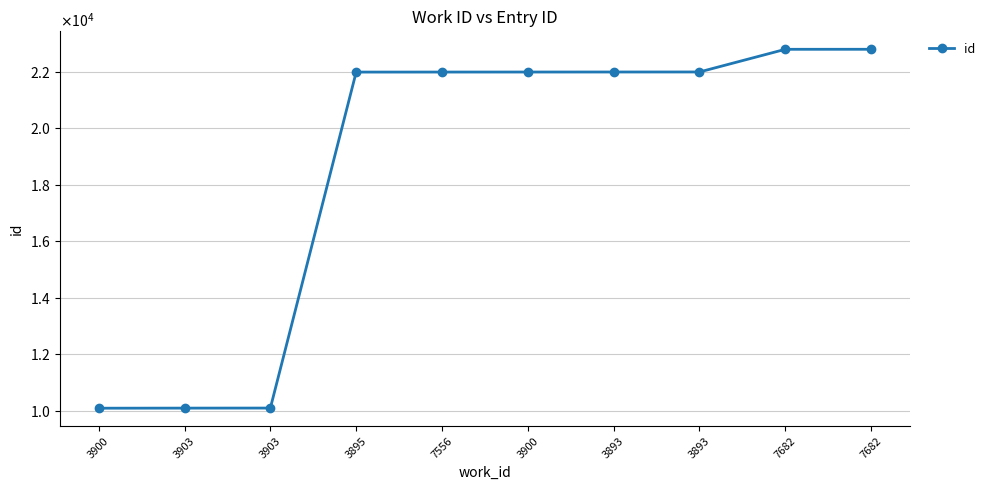

What is the sum of the values at 7682 and 3895?

44775